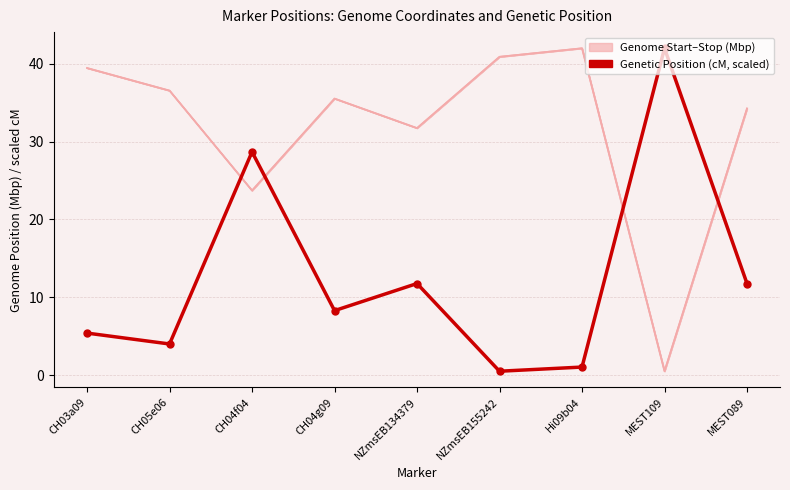

How many interior local valleys (lower than both neighbors) does the data have?

3